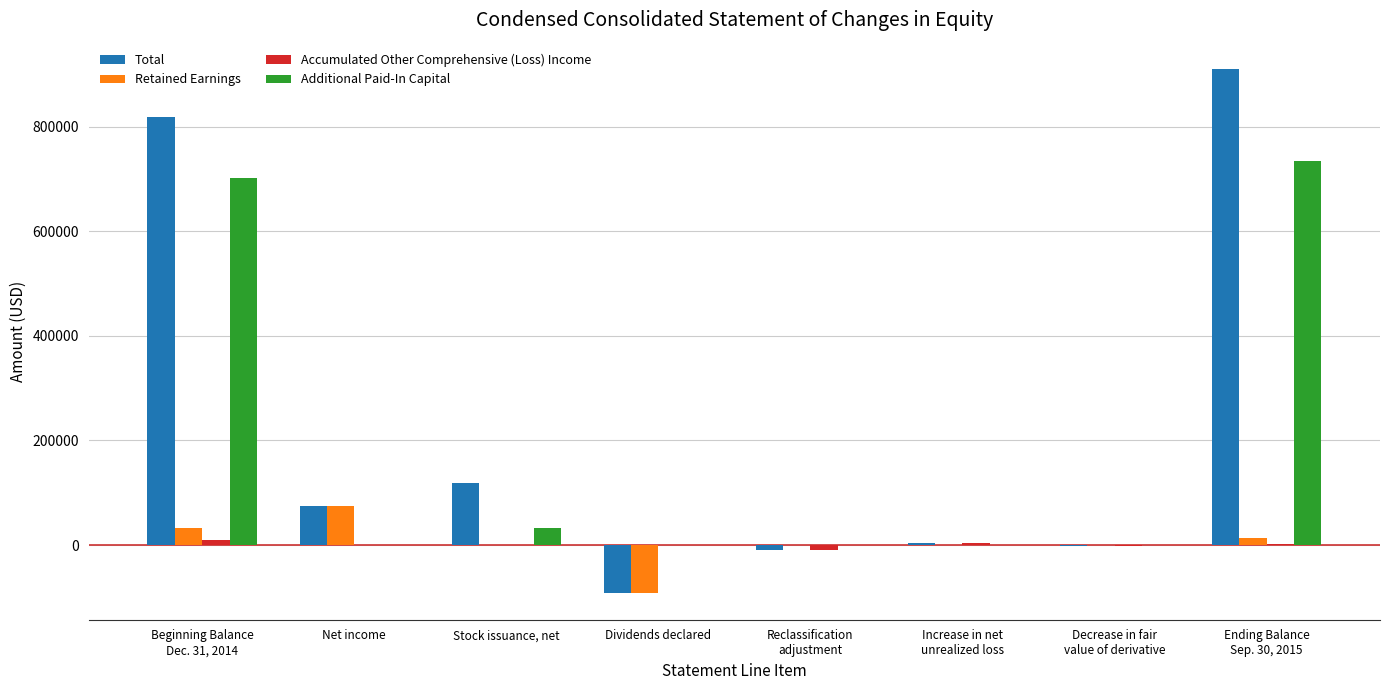

The value of Total at Stock issuance, net is 72576. True or false?

False